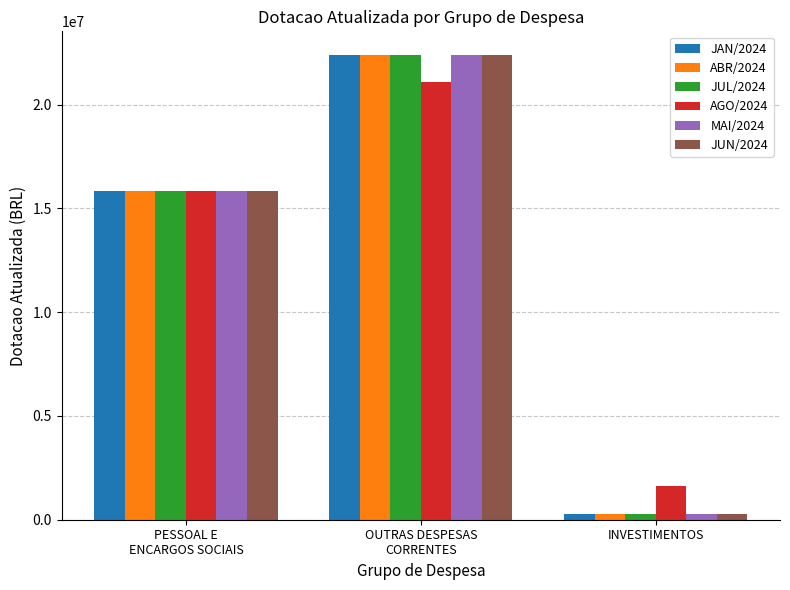

The JUN/2024 series shows 15851245 at PESSOAL E
ENCARGOS SOCIAIS. True or false?

True